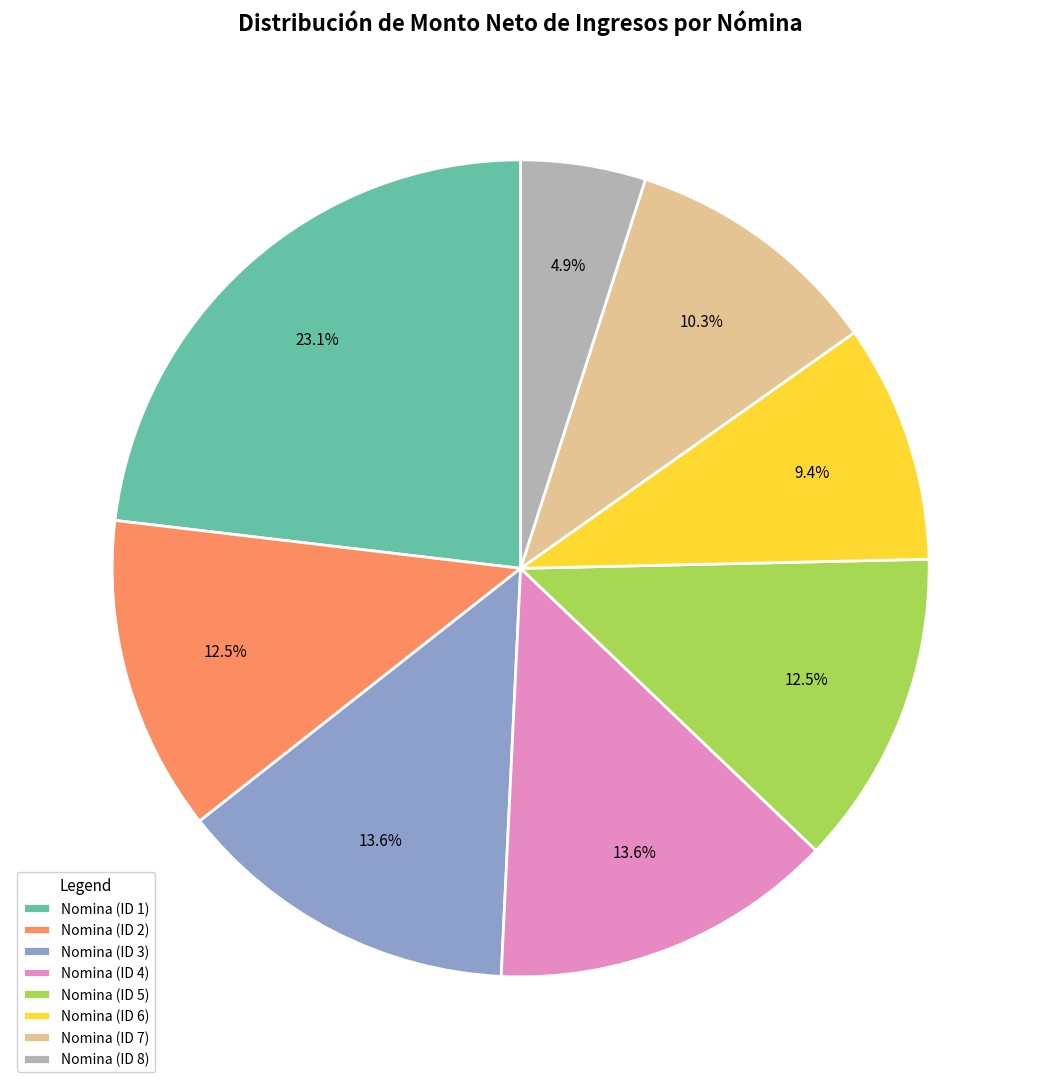

Is there any slice that represents more than half of the pie?

No